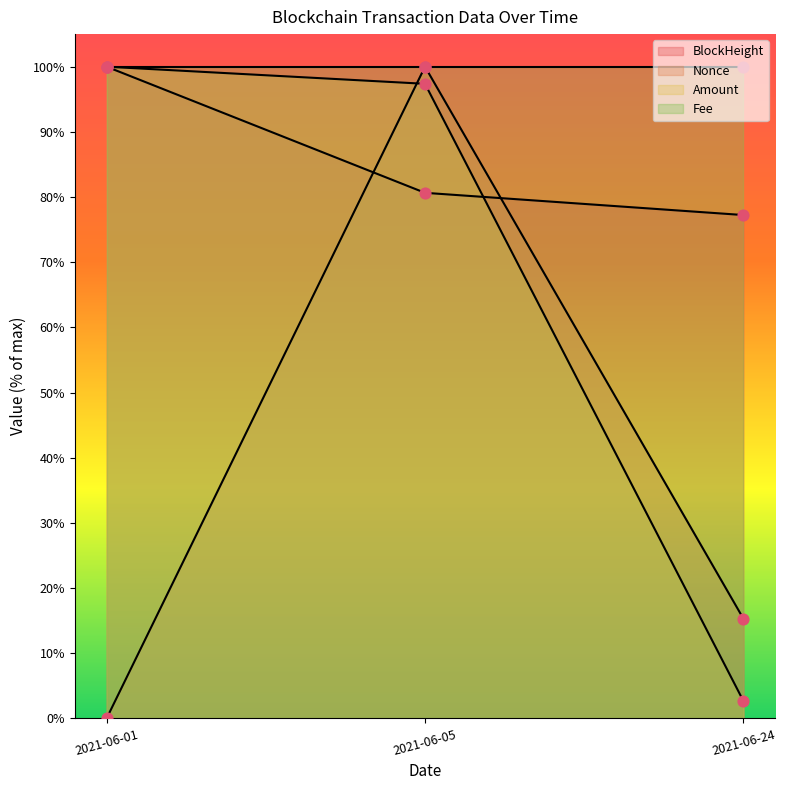

Which series has the widest spread of Y values?

Nonce